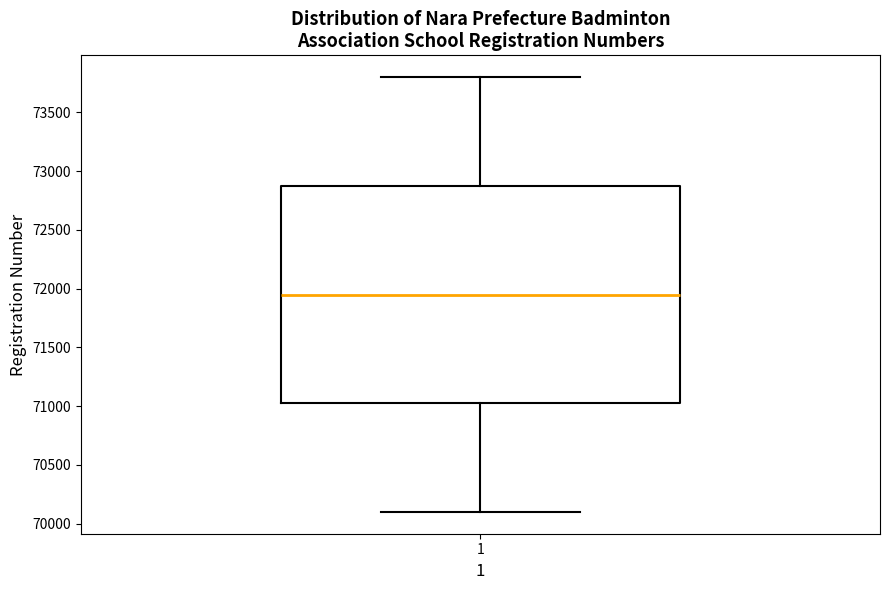

Read this box plot against the y-axis: the position of the median line, the range covered by the box, and the ends of both whiskers. The values are not printed on the chart, so give them approximately, as read against the axis.

median 71950, box 71050 to 72900, whiskers 70100 to 73800